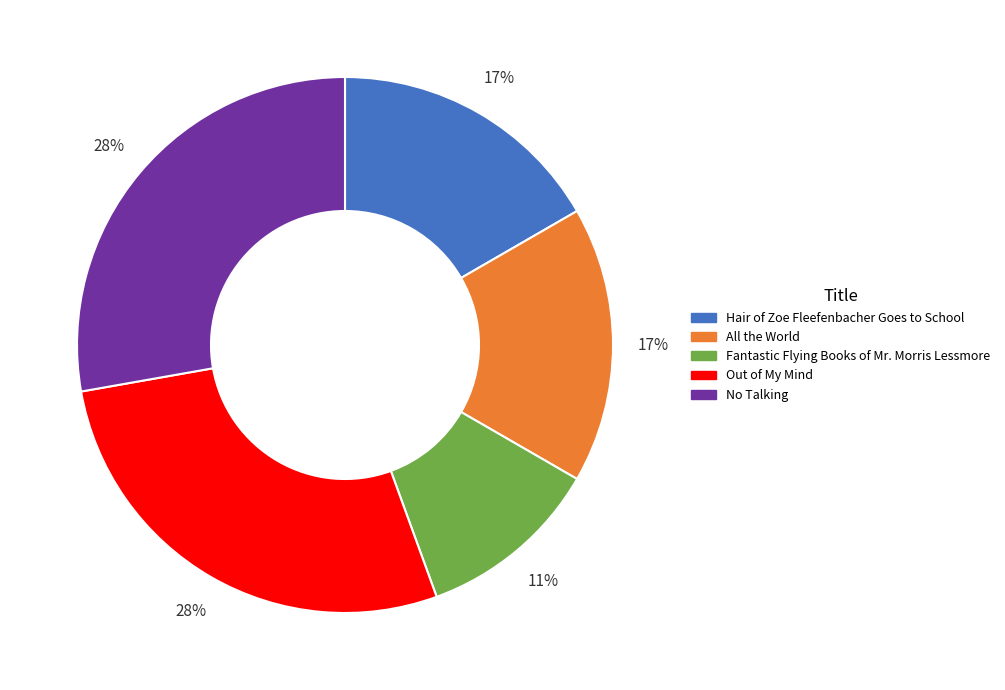

Count the number of slices in the pie.

5